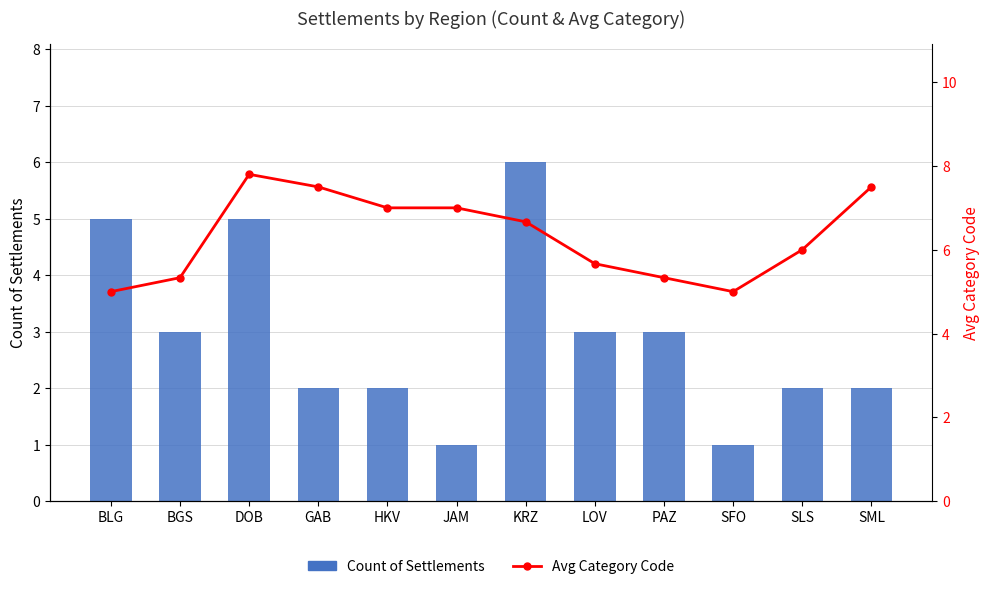

At which label is Avg Category Code closest to 6?

SLS